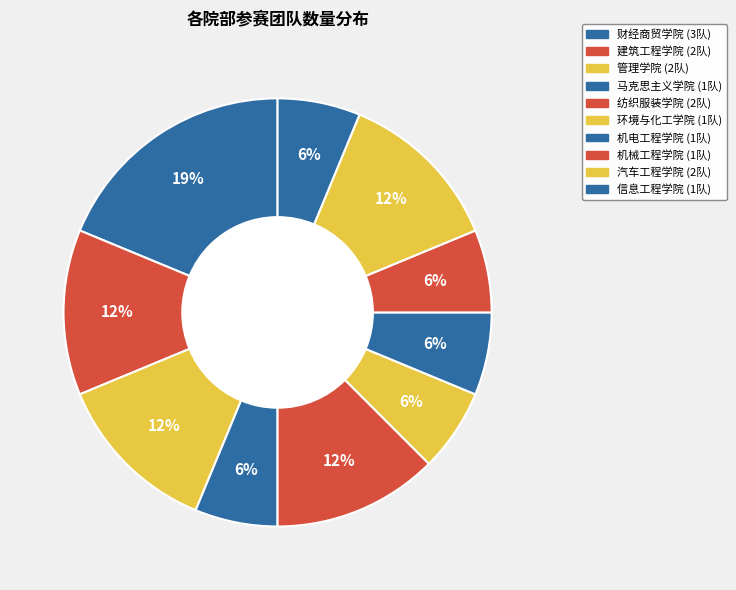

Count the number of slices in the pie.

10